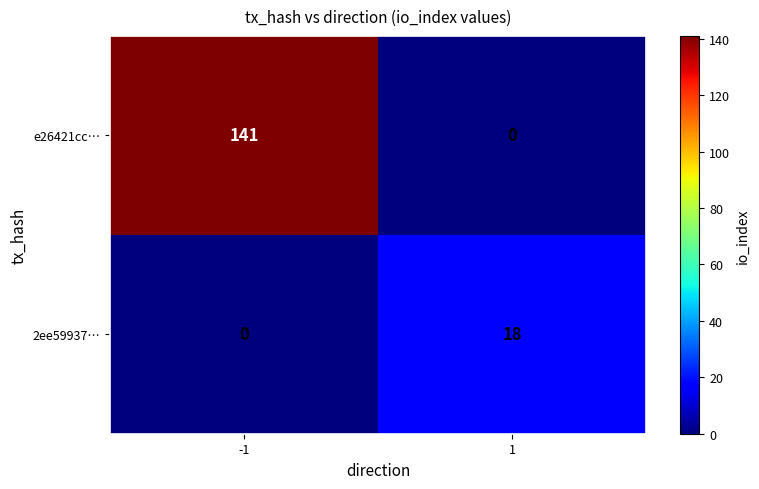

How many data points in 2ee59937… are less than 18?

1